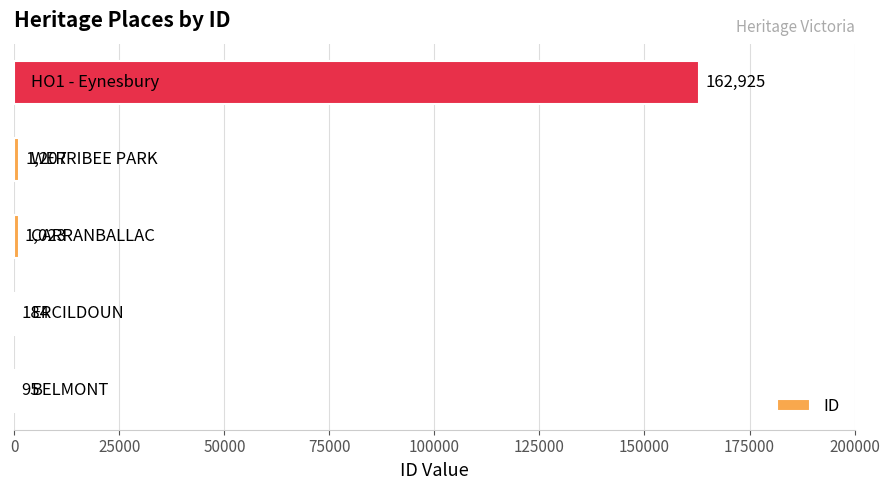

What is the sum of all values?

165434